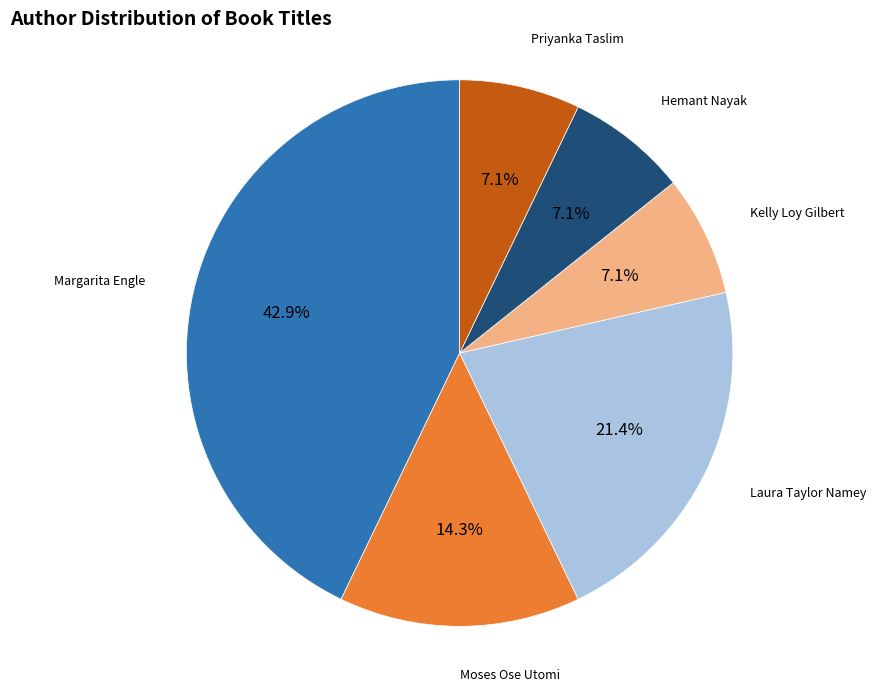

Is there a majority slice in this chart?

No